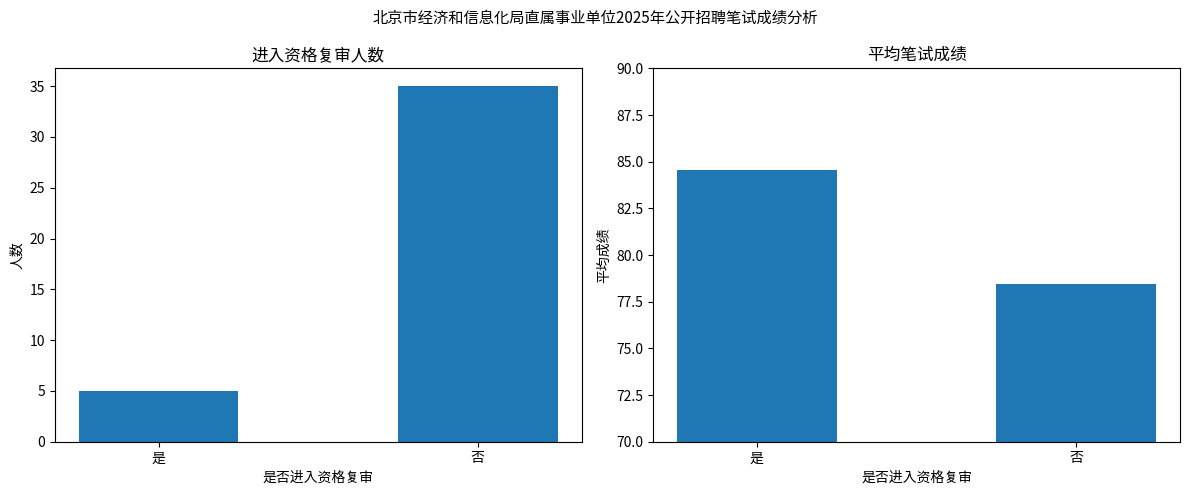

What position from the right is 是?

2